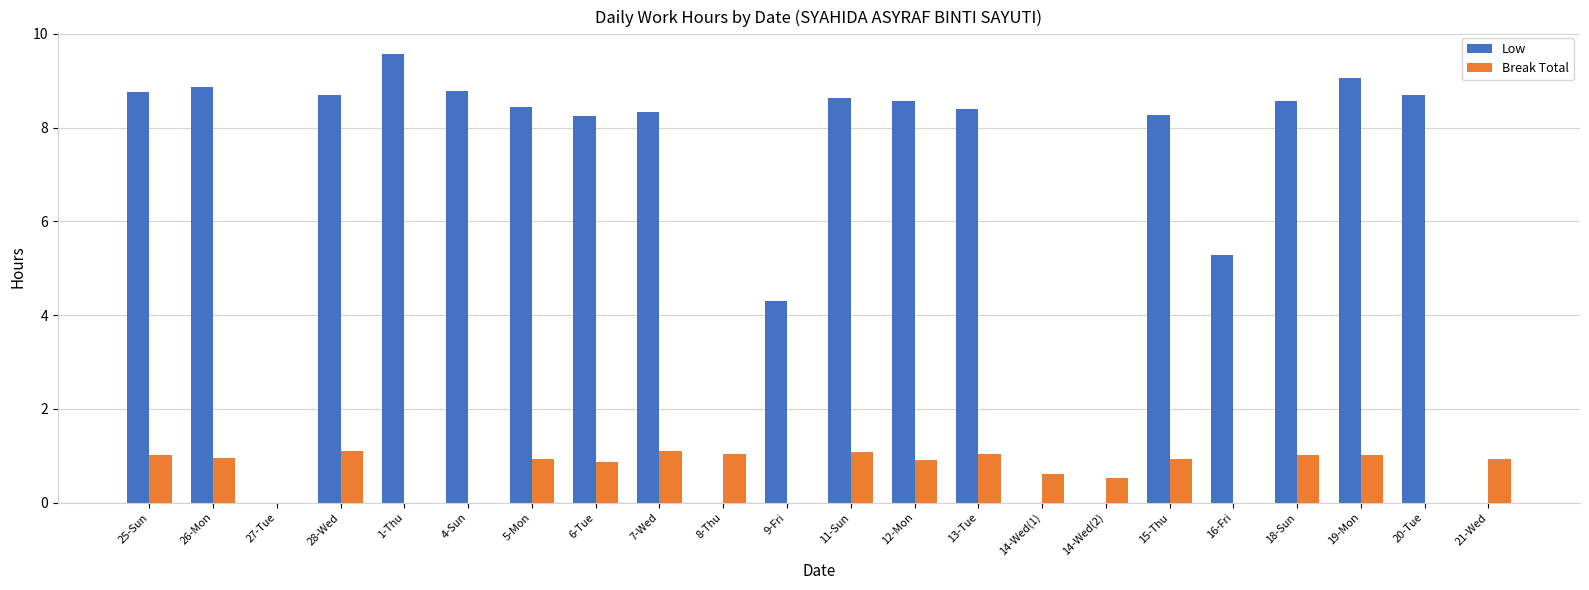

What value does the Low series have at 12-Mon?

8.6